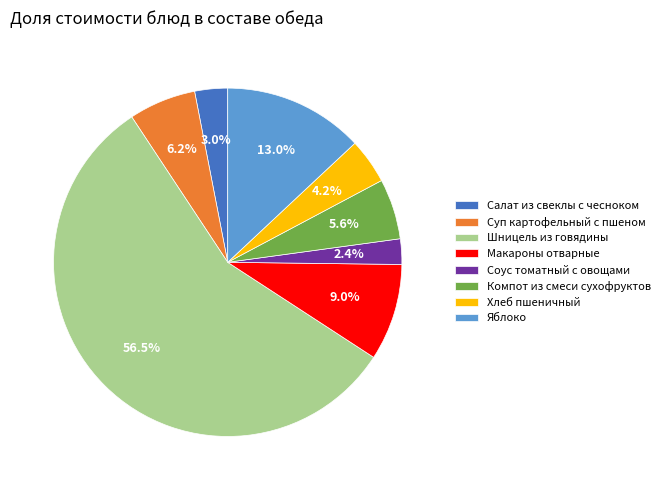

What is the smallest slice in the pie chart?

Соус томатный с овощами